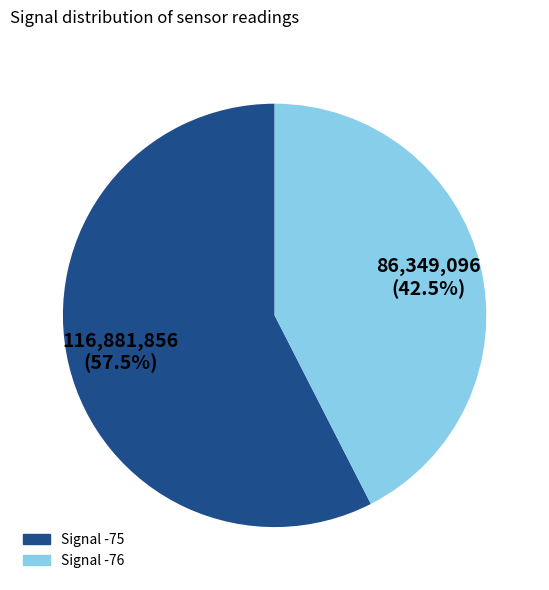

Is there any slice that represents more than half of the pie?

Yes